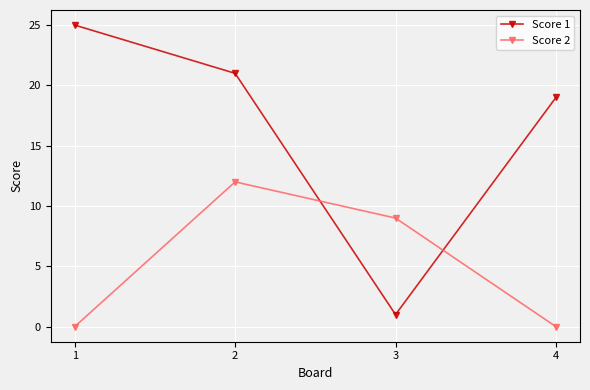

What are all the series names shown in the legend?

Score 1, Score 2